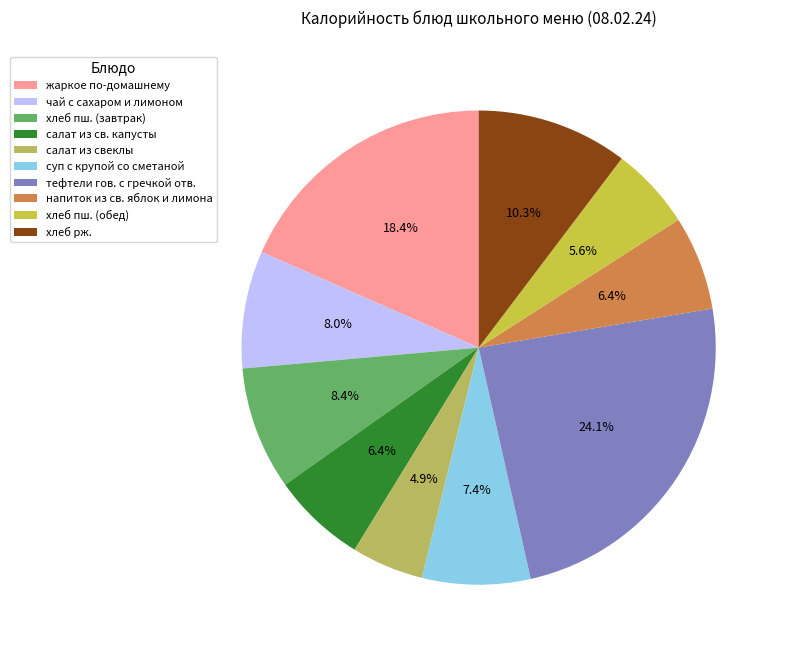

True or false: хлеб пш. (обед) accounts for 1% of the total.

False